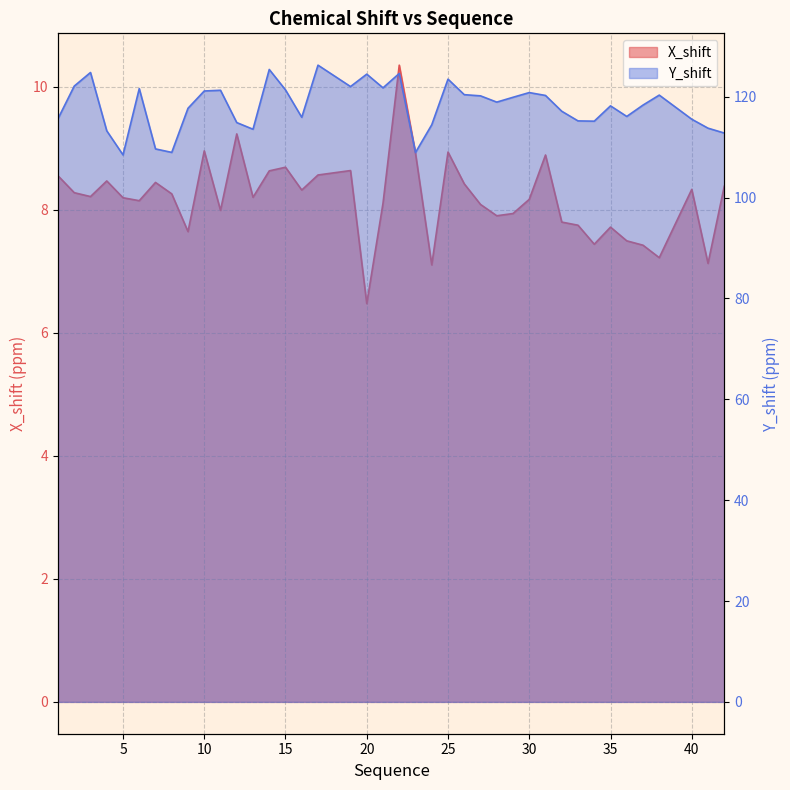

At which label is Y_shift closest to 117?

32